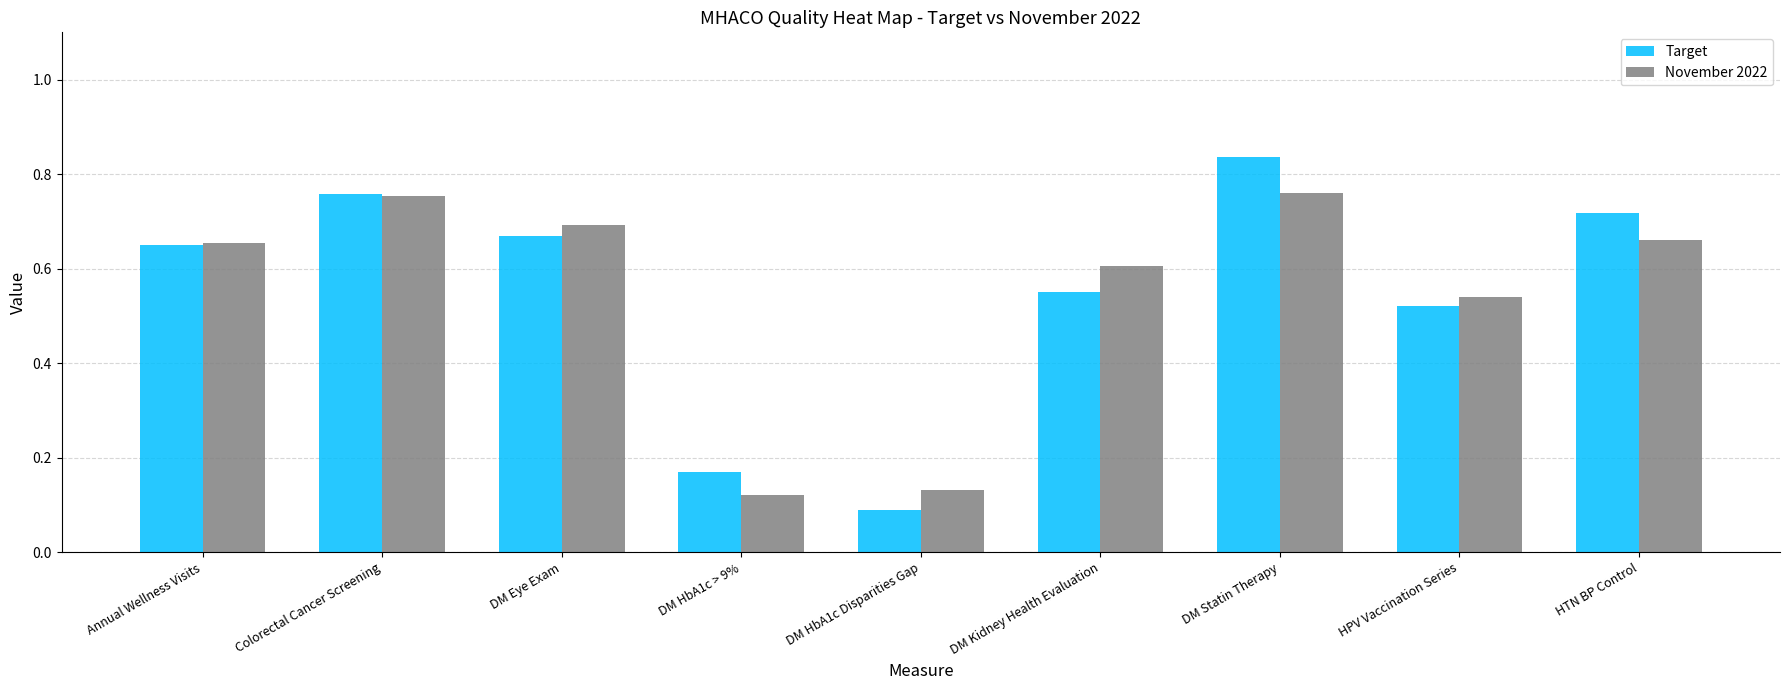

Is it true that November 2022 equals 1.1 at DM Statin Therapy?

False